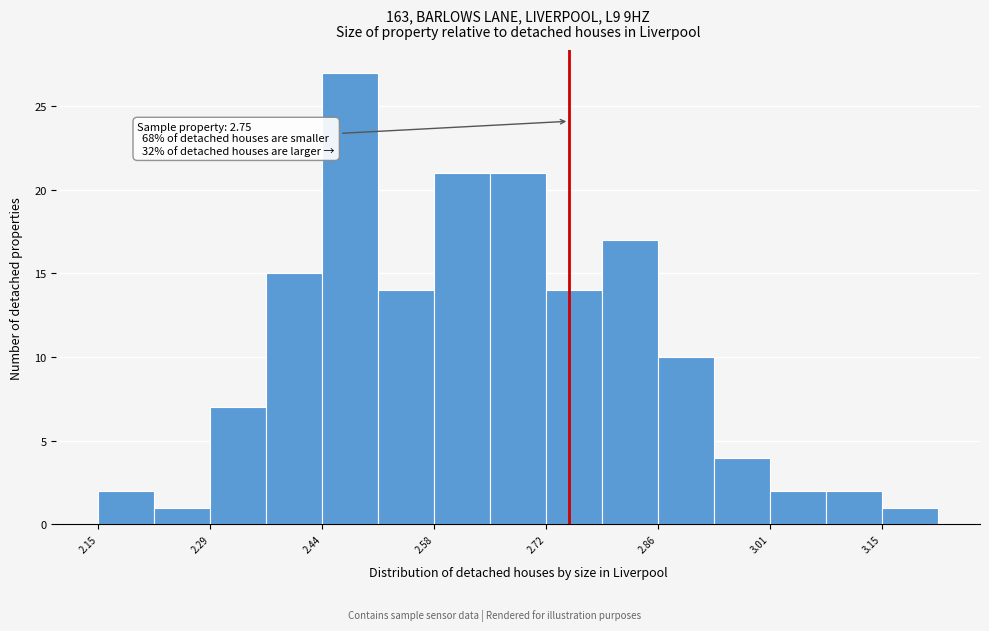

Around what value on the x-axis is the tallest bar? Give the approximate position of its centre, as read against the axis.

2.48